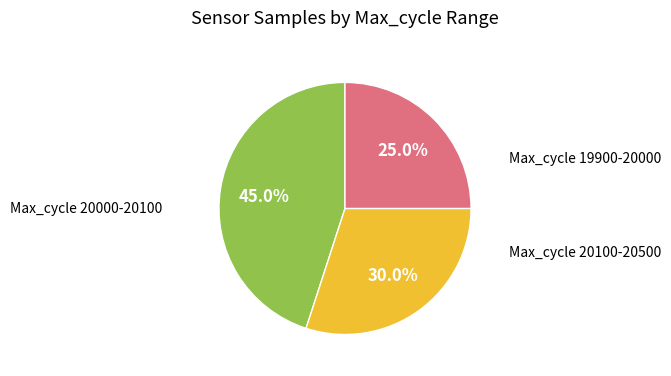

Does any single category account for the majority?

No